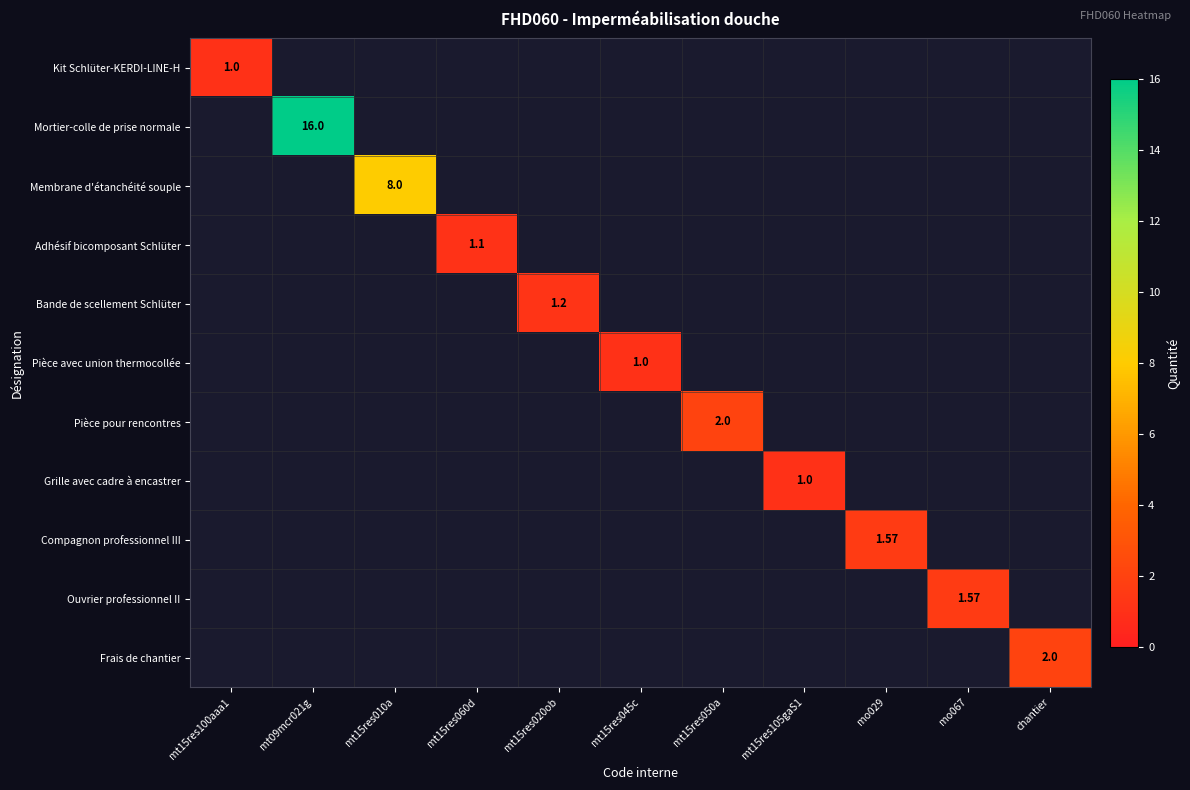

What is the maximum value shown in the chart?

16.0